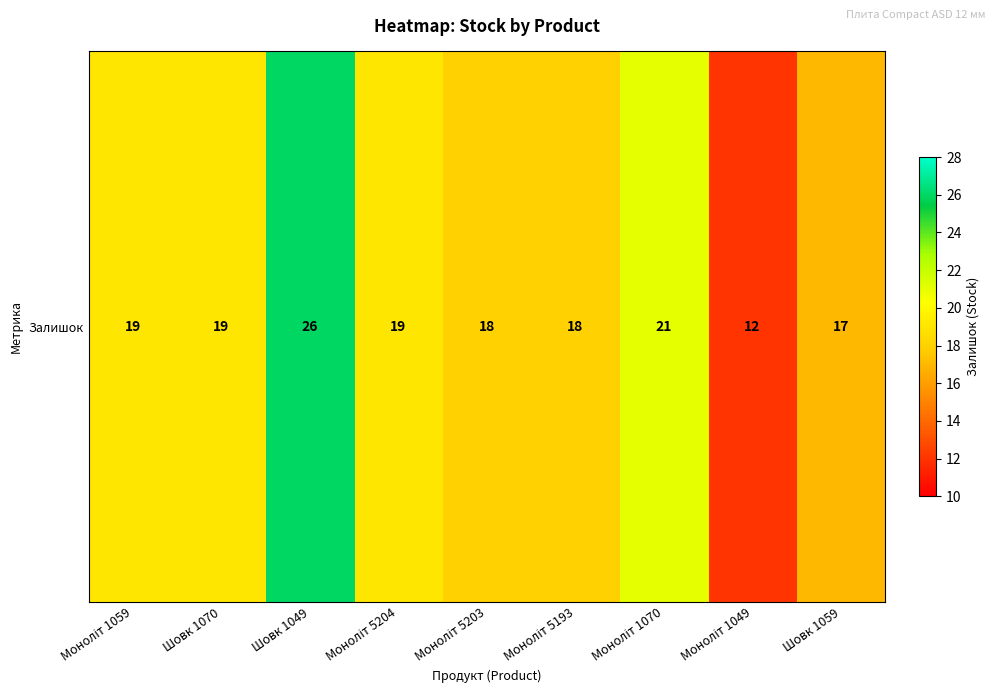

Reading right to left, transcribe all the data shown in this chart.

Шовк 1059=17	Моноліт 1049=12	Моноліт 1070=21	Моноліт 5193=18	Моноліт 5203=18	Моноліт 5204=19	Шовк 1049=26	Шовк 1070=19	Моноліт 1059=19